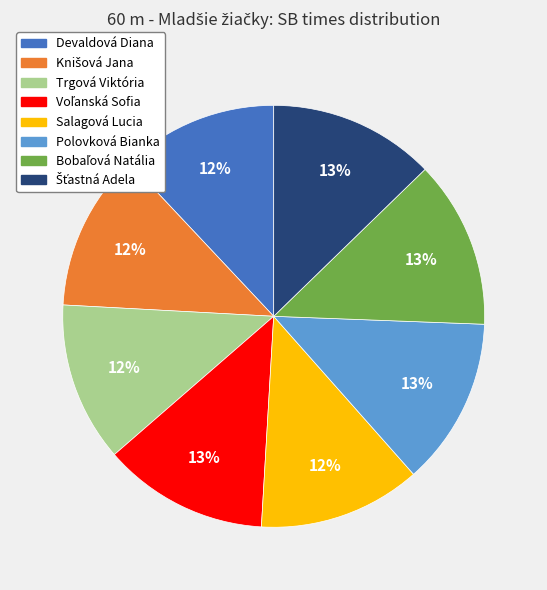

The Devaldová Diana slice represents 24% of the pie. True or false?

False